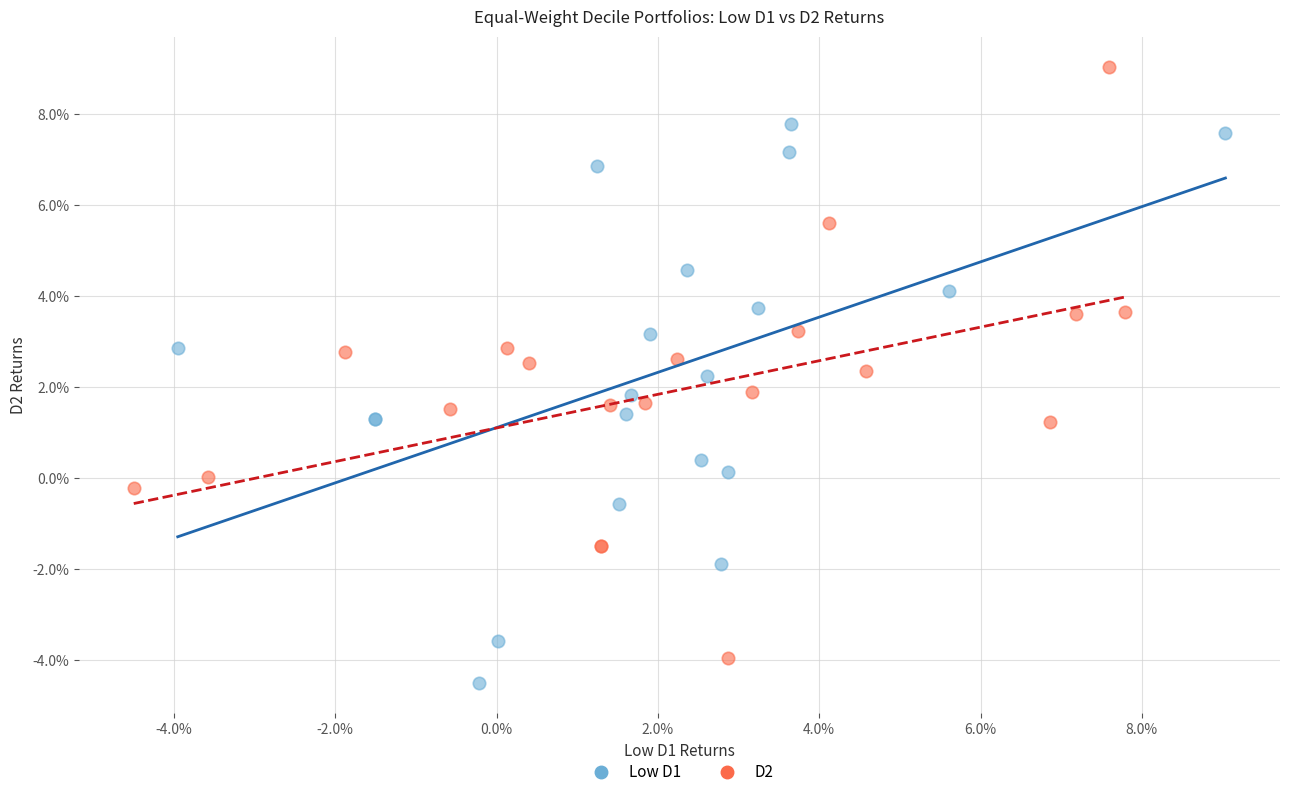

Which series reaches the minimum Y coordinate?

Low D1